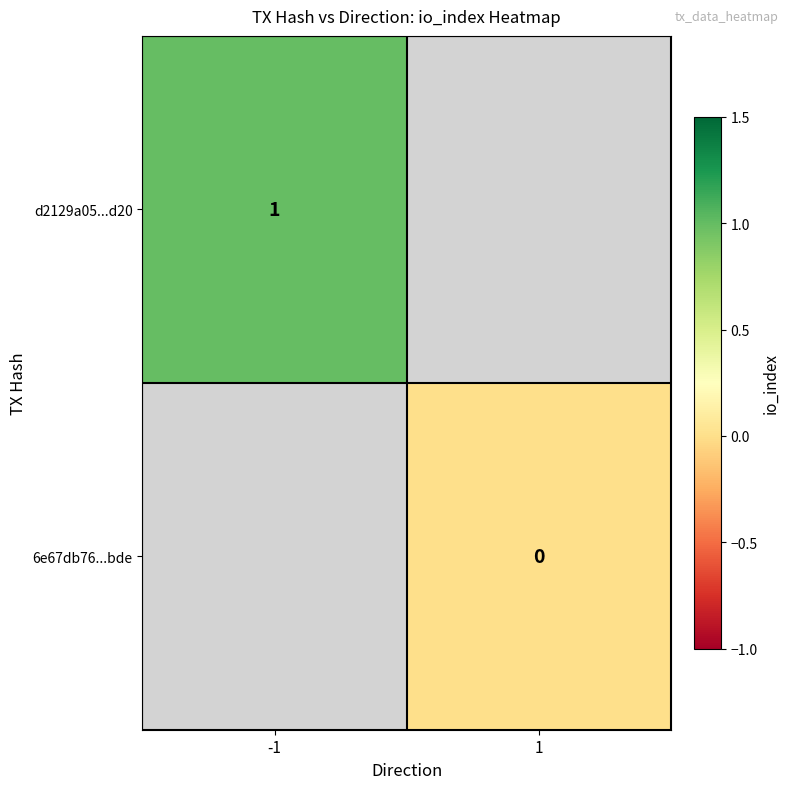

Is the value of 6e67db76...bde at 1 greater than the value of d2129a05...d20 at -1?

No